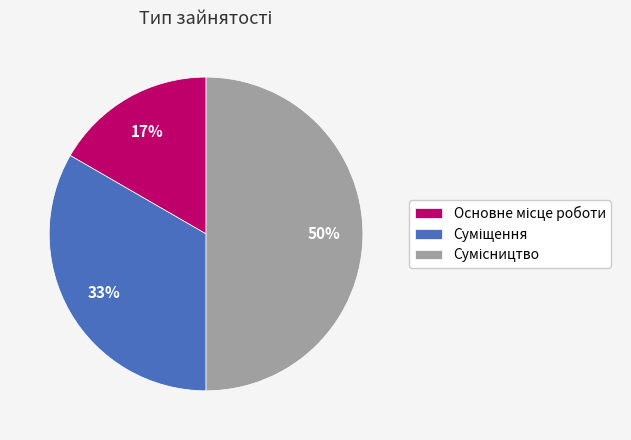

To the nearest percent, what is the difference between the largest and smallest slice percentages?

33%